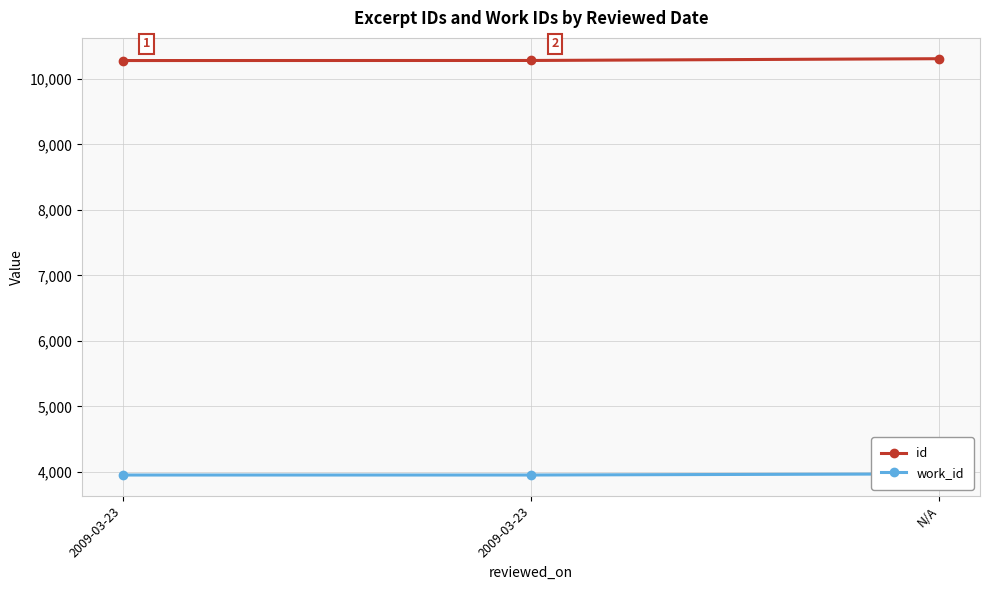

Does the chart have visible grid lines?

Yes